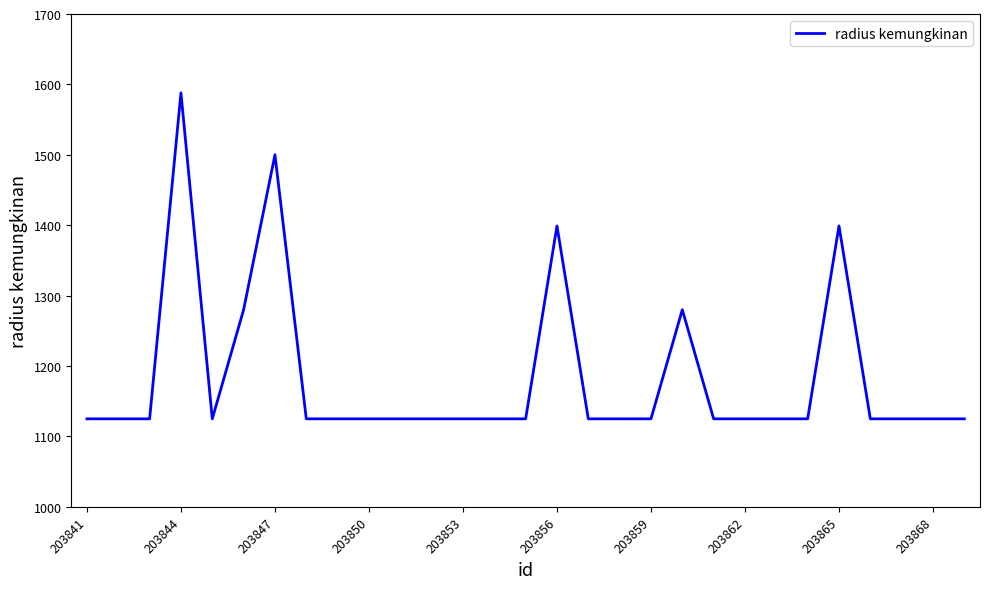

What is the minimum value shown in the chart?

1125